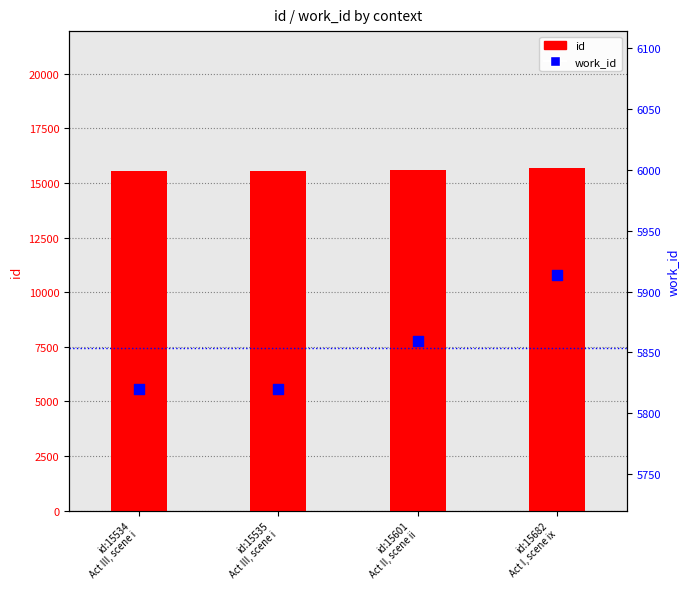

Is the value of id at id:15601
Act II, scene ii greater than the value of work_id at id:15682
Act I, scene ix?

Yes